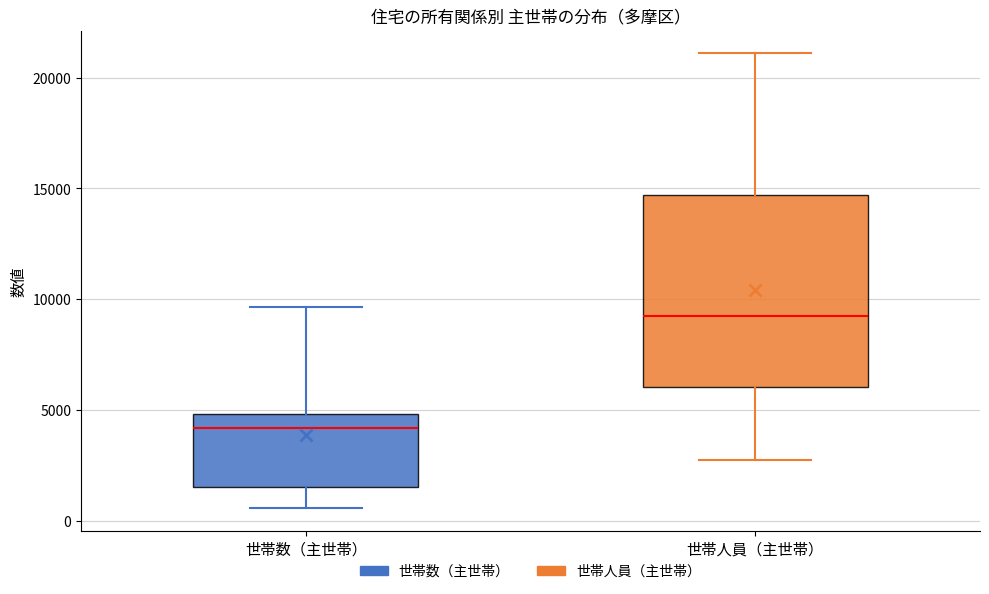

Where is the lower edge of the box for 世帯人員（主世帯） on the y-axis? The values are not printed on the chart, so give them approximately, as read against the axis.

6000